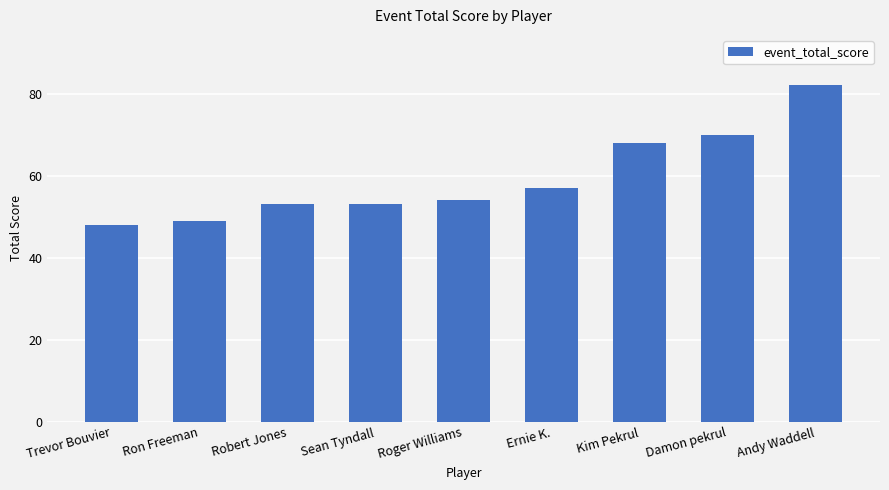

At which label is the value closest to 65?

Kim Pekrul